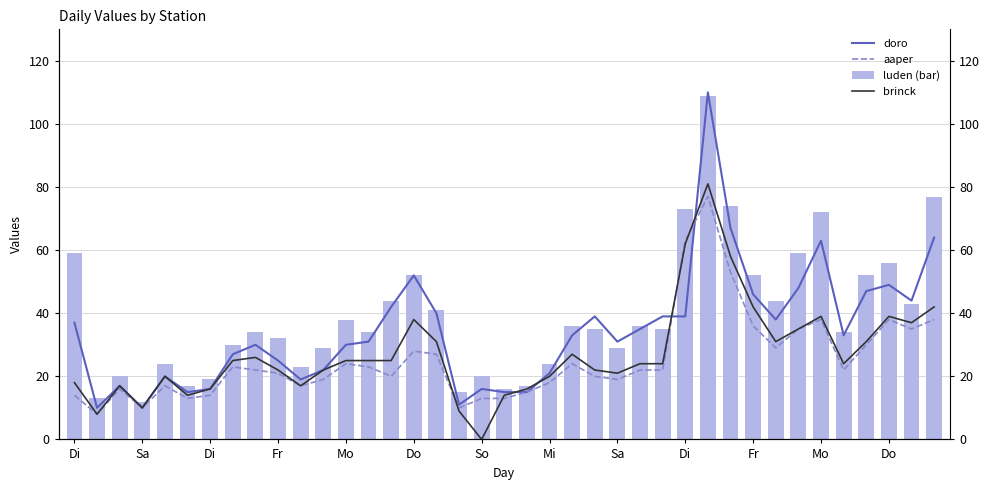

Which has a higher value, 37 or Fr?

37